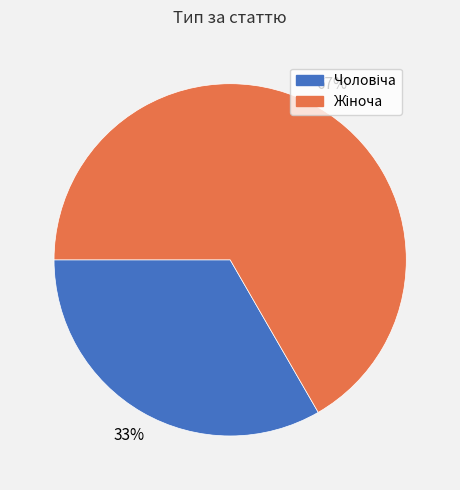

Is there any slice that represents more than half of the pie?

Yes